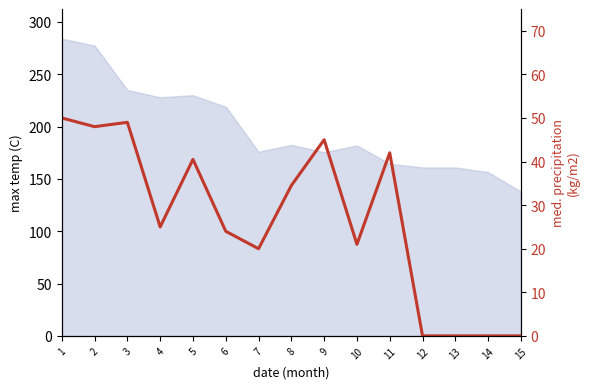

How many values are below 25?

7